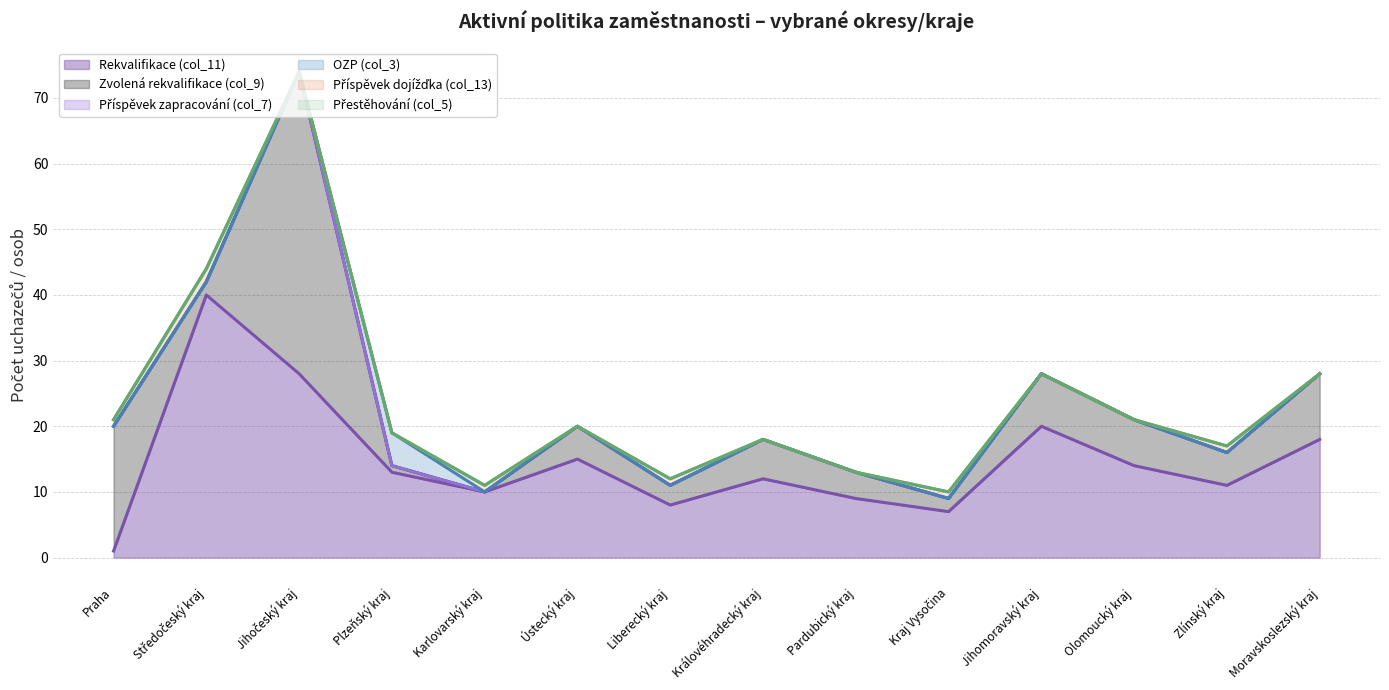

The value of OZP (col_3) at Kraj Vysočina is 0. True or false?

True